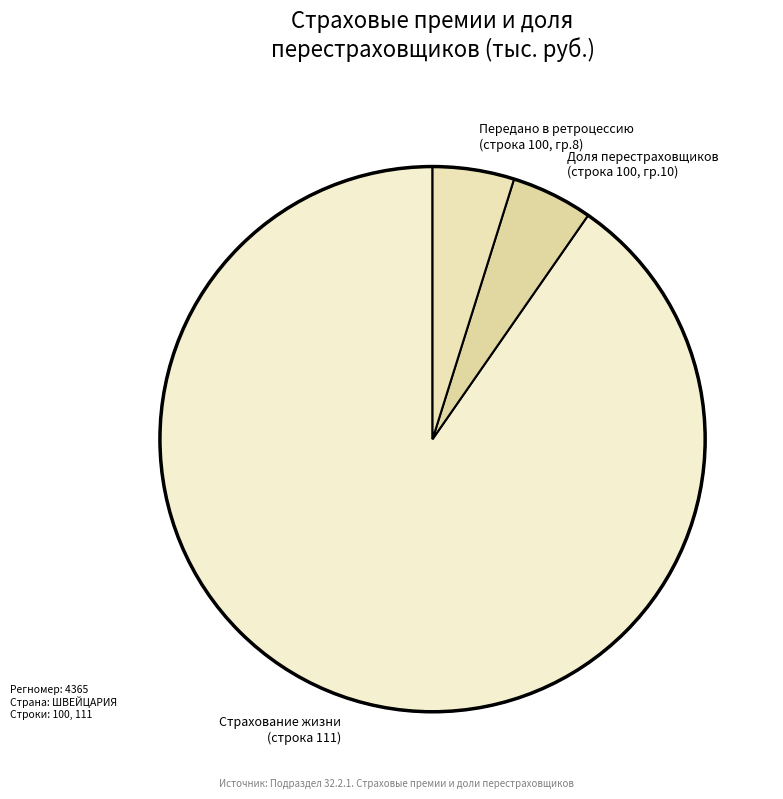

How many segments does this pie chart have?

3